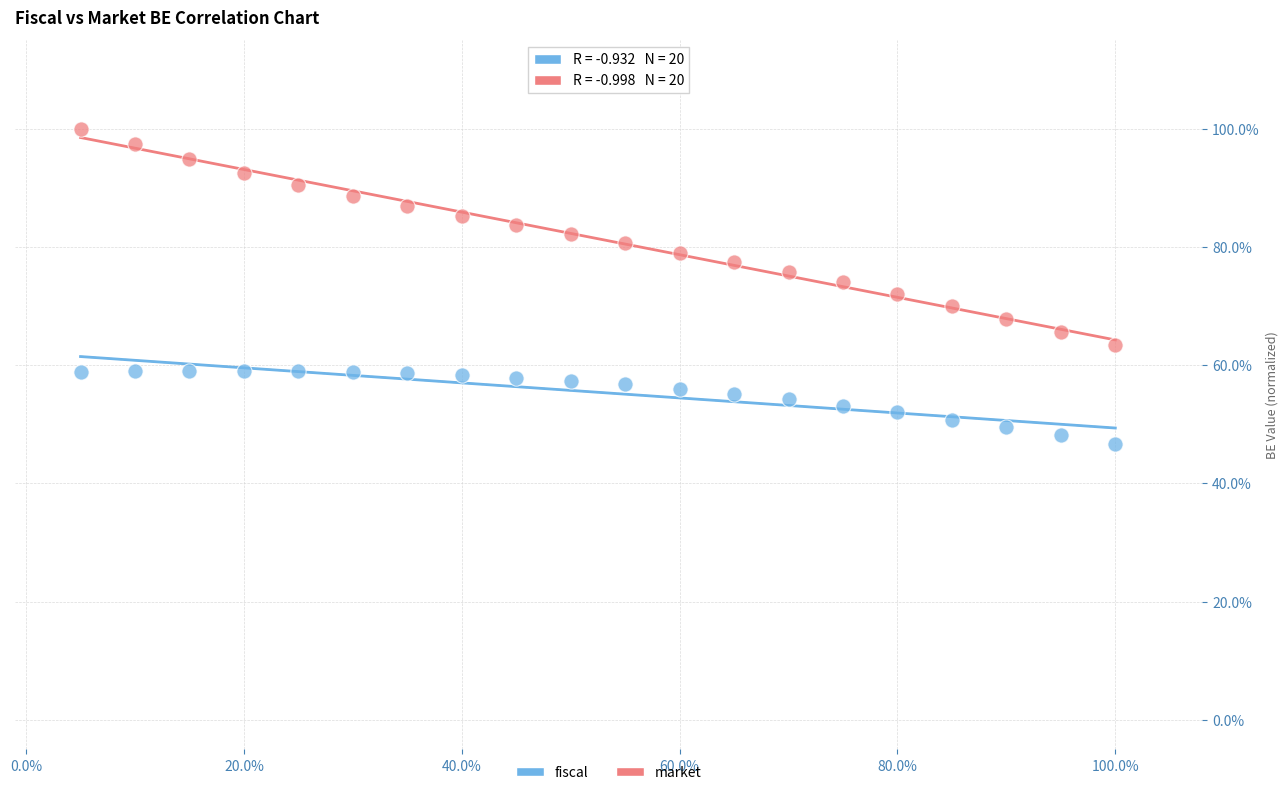

Which series reaches the minimum Y coordinate?

fiscal